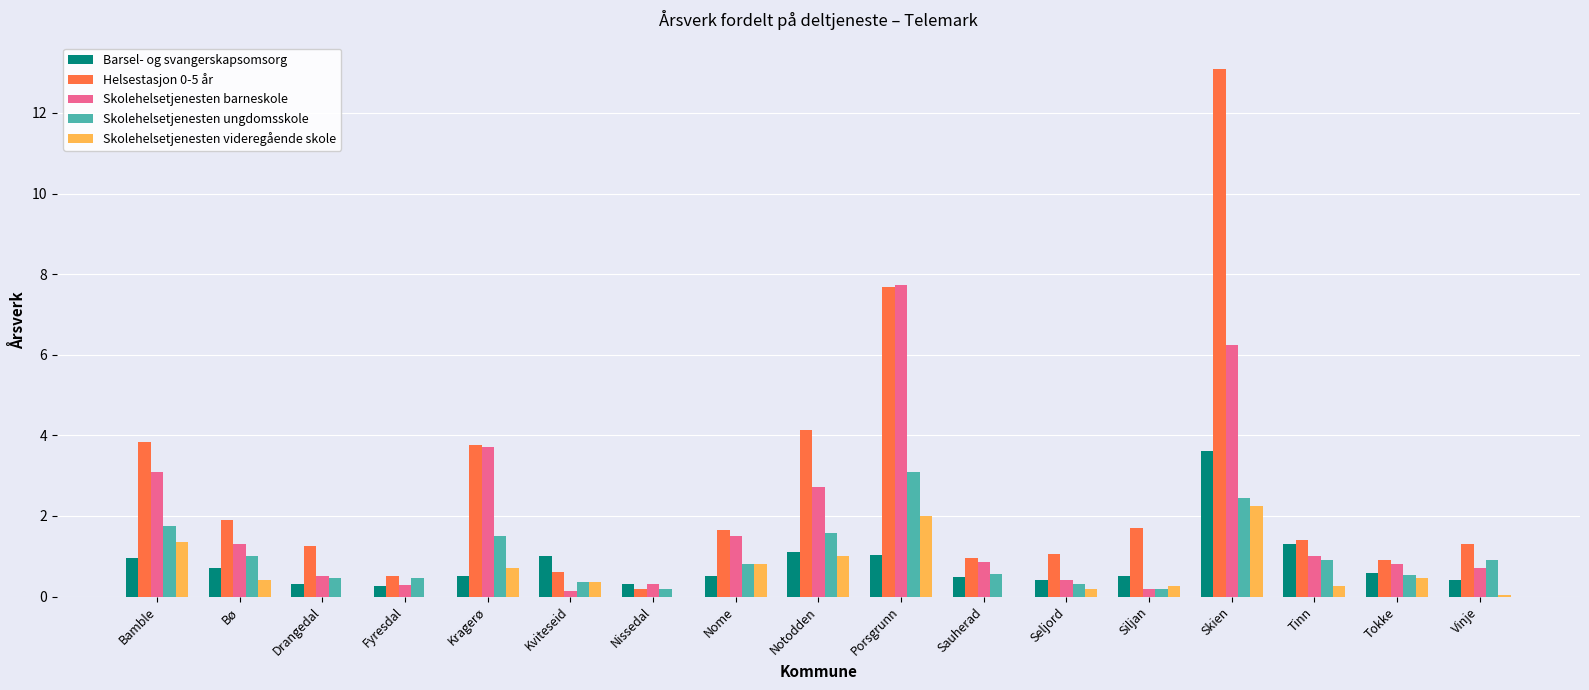

The Skolehelsetjenesten barneskole series shows 0.4 at Seljord. True or false?

True